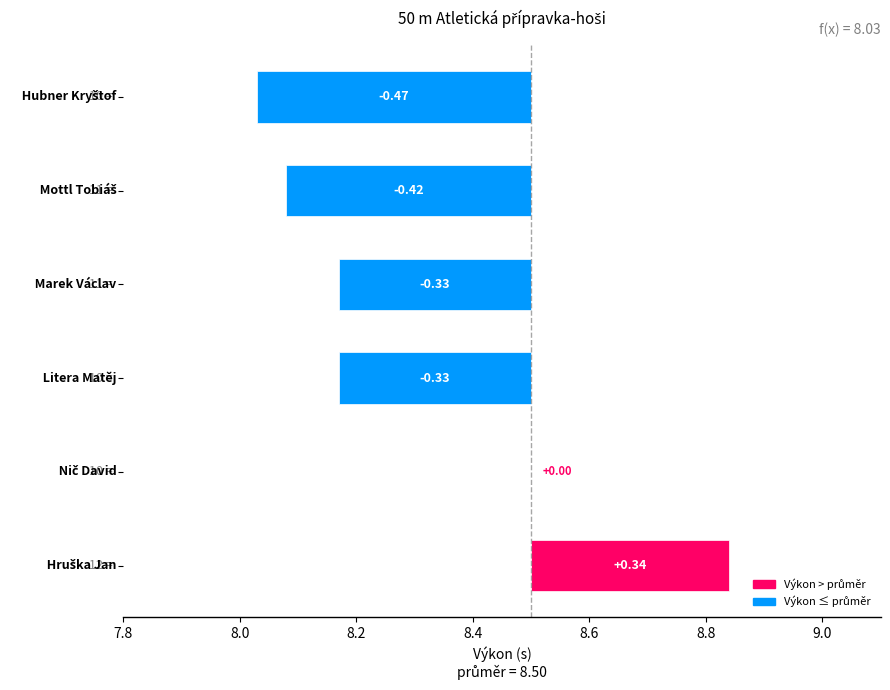

What is the value of the 2nd bar from the left?

-0.4